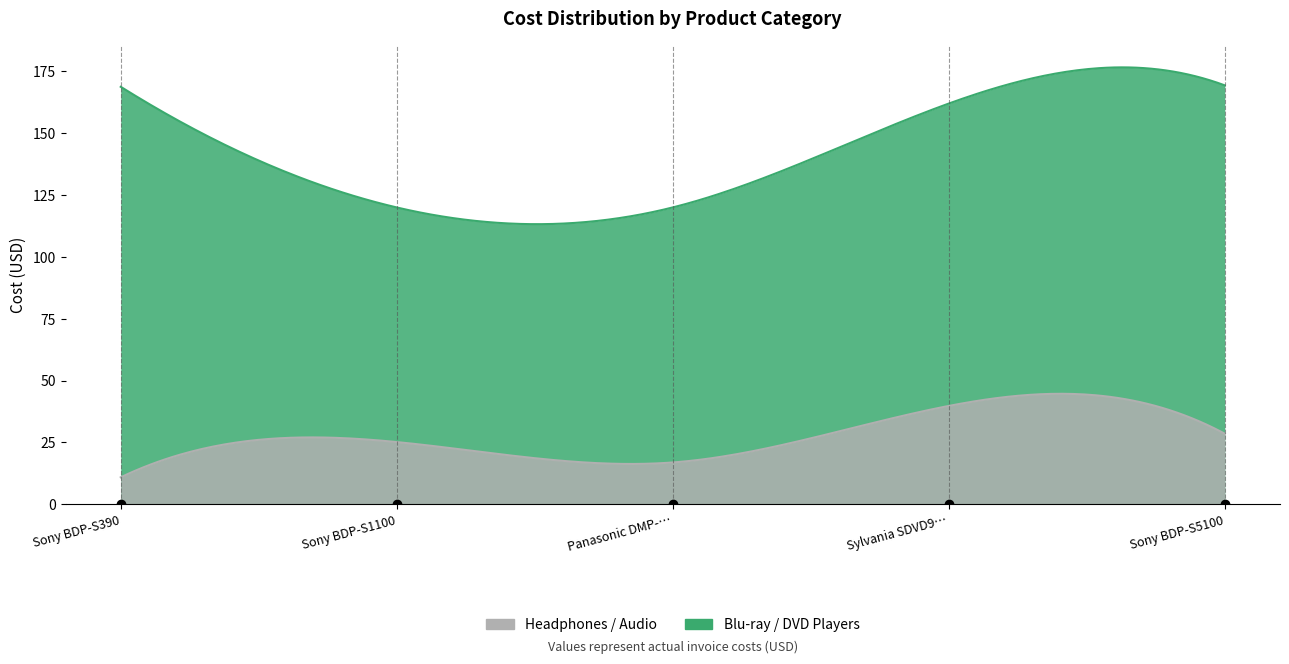

At how many categories does at least one series exceed 137?

3